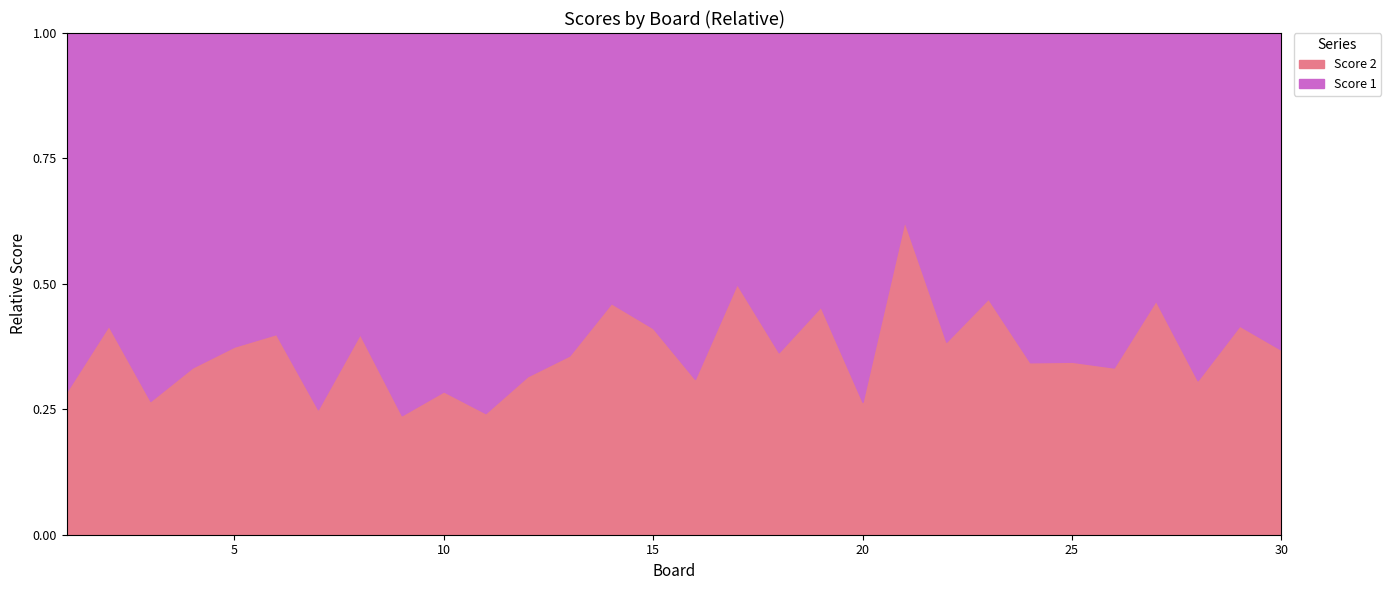

Count the Score 2 values in the range 6 to 9.

18